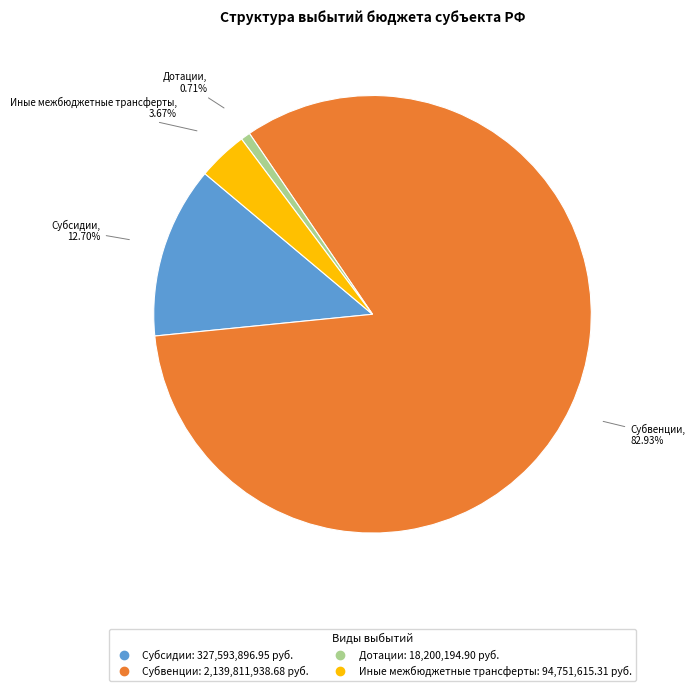

To the nearest percent, what portion does Дотации represent?

1%